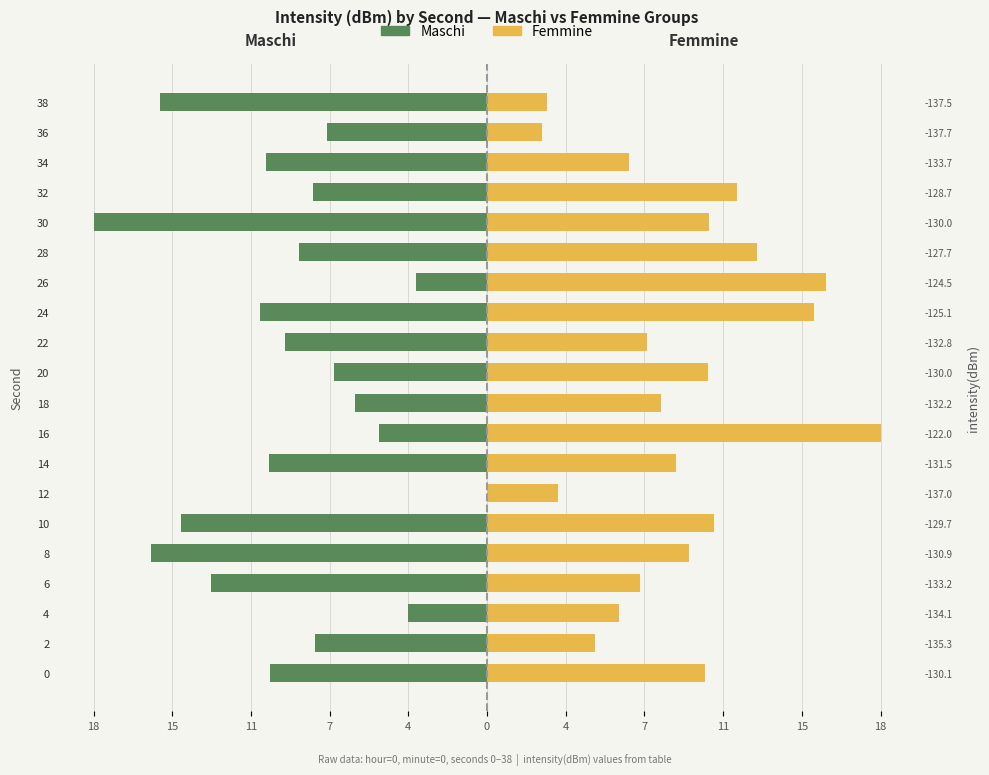

Rank the series by their average value, from highest to lowest.

Femmine, Maschi